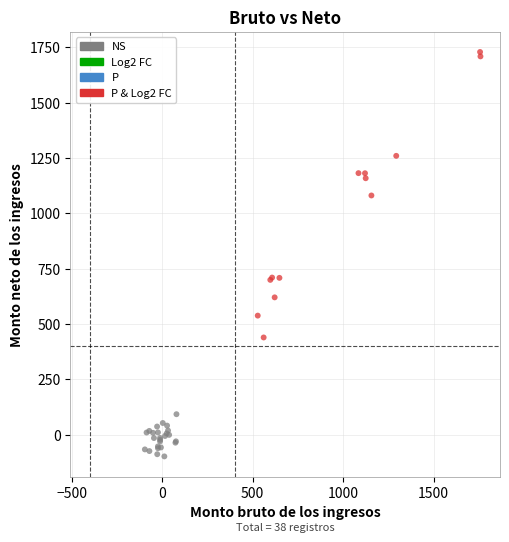

Which series has the largest Y range (max minus min)?

P & Log2 FC